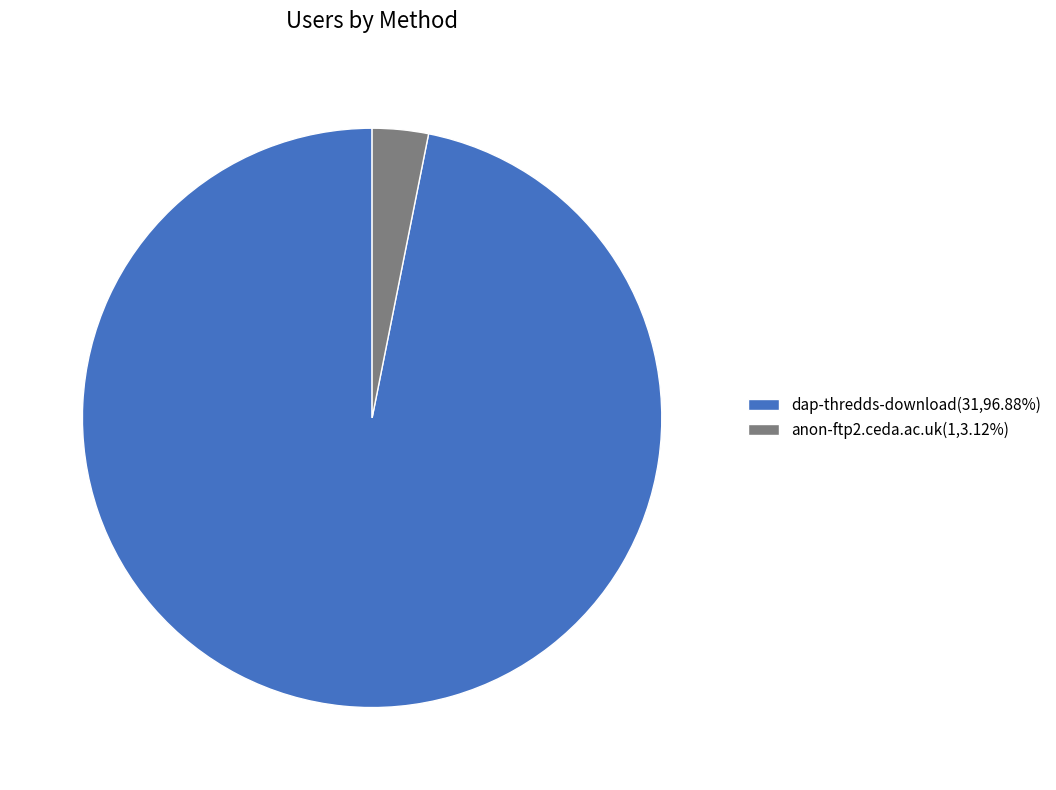

Is dap-thredds-download the majority of the pie?

Yes